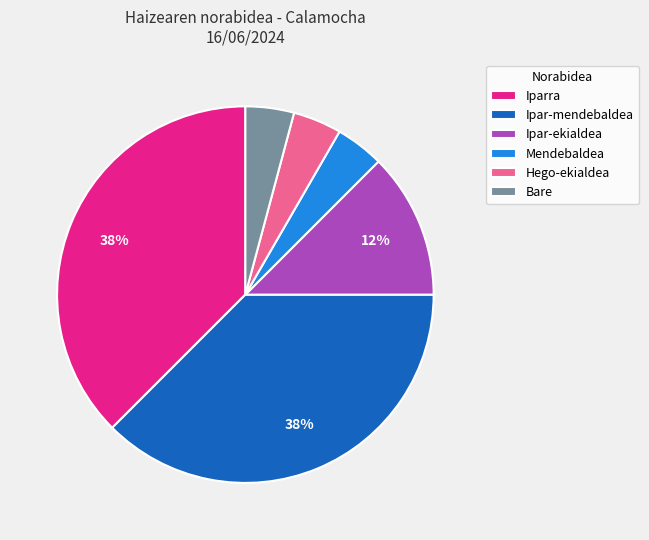

To the nearest percent, what percentage of the pie is Mendebaldea?

4%